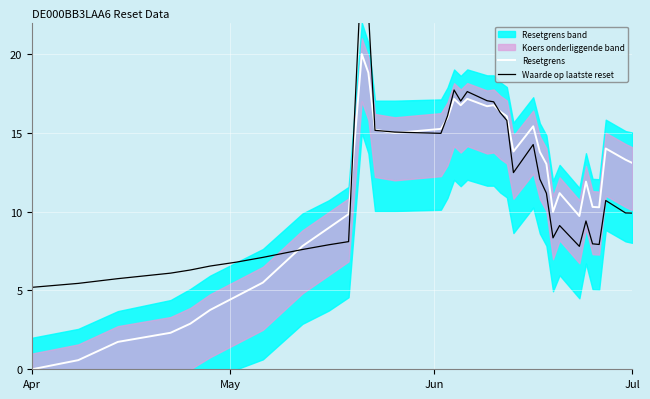

What is the highest value of the Resetgrens series?

20.0